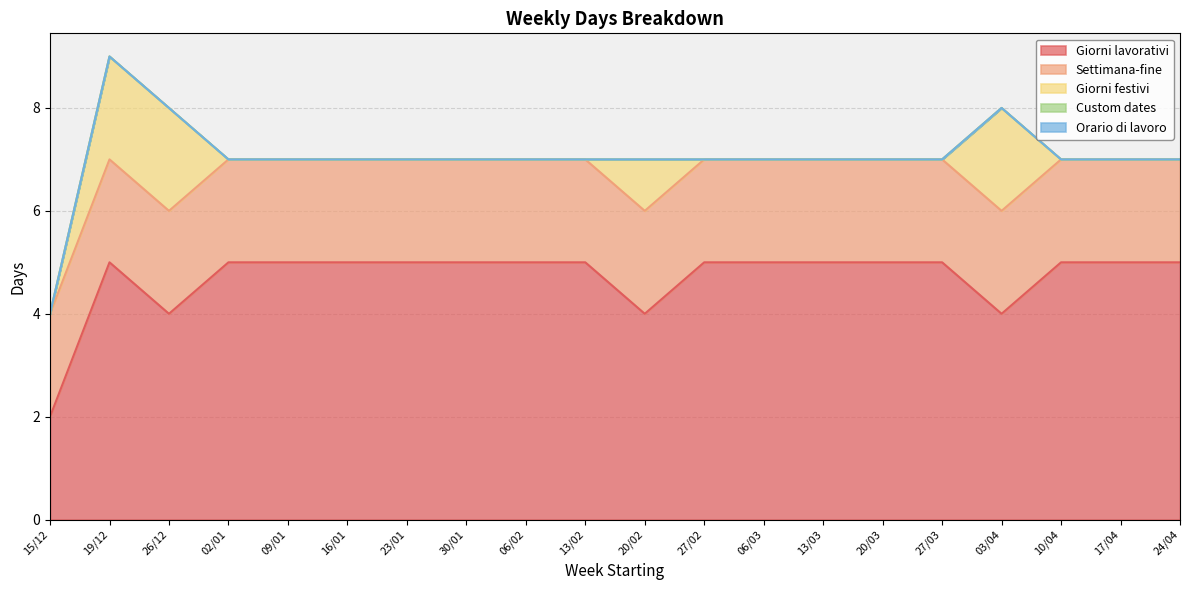

Does the chart display data point markers on the line(s)?

No